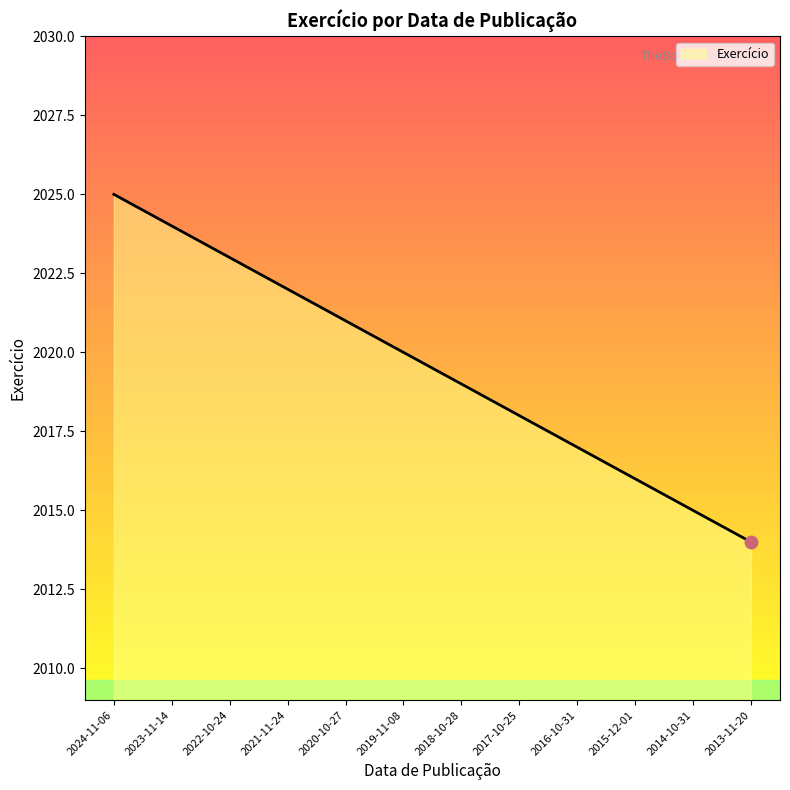

What is the change in value from 2019-11-08 to 2016-10-31?

-3